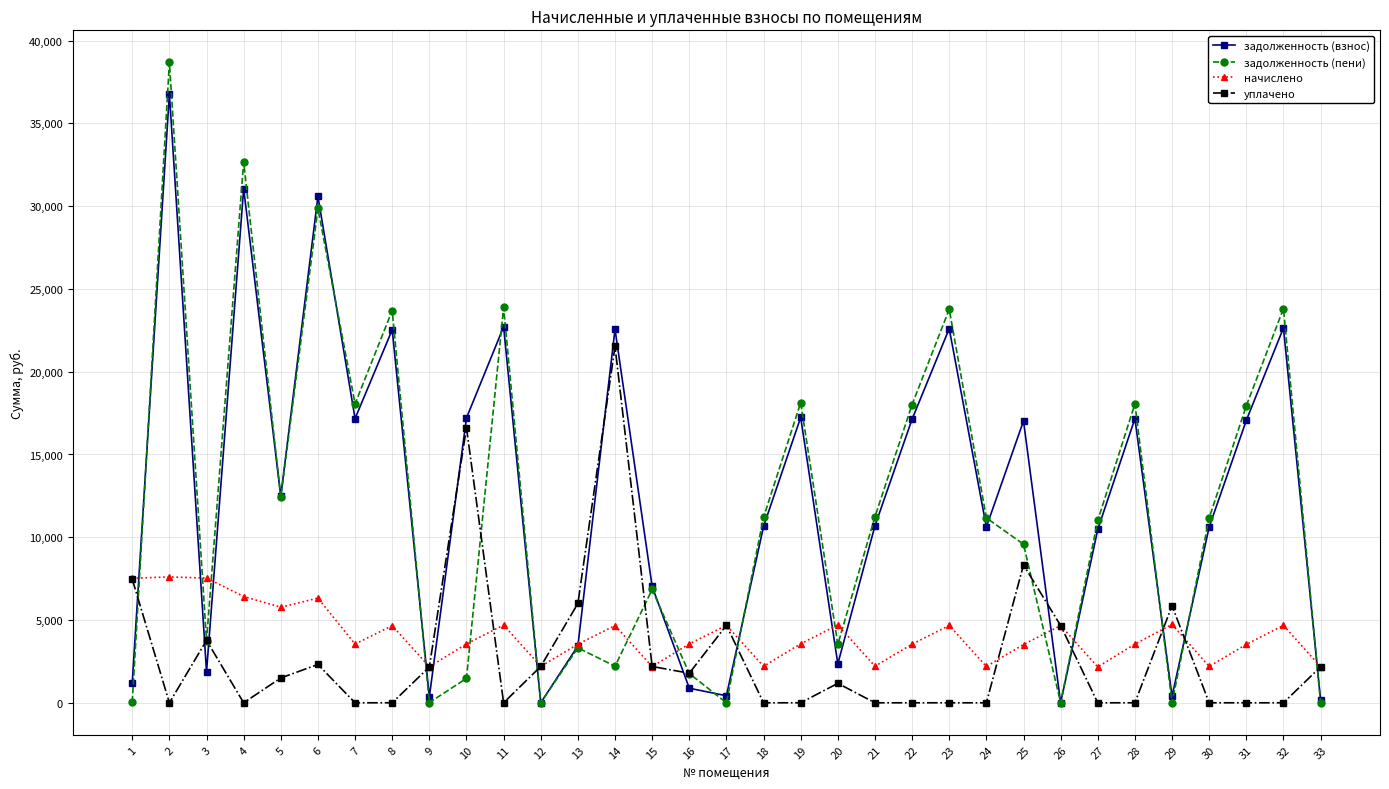

True or false: задолженность (пени) has a value of 11167.6 at 24.

True